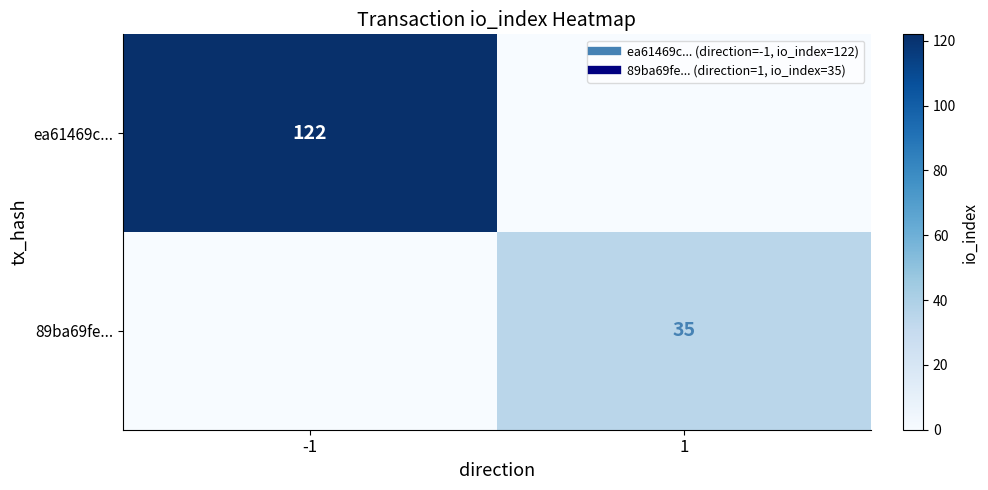

Rank the series by their maximum value, from highest to lowest.

ea61469c..., 89ba69fe...